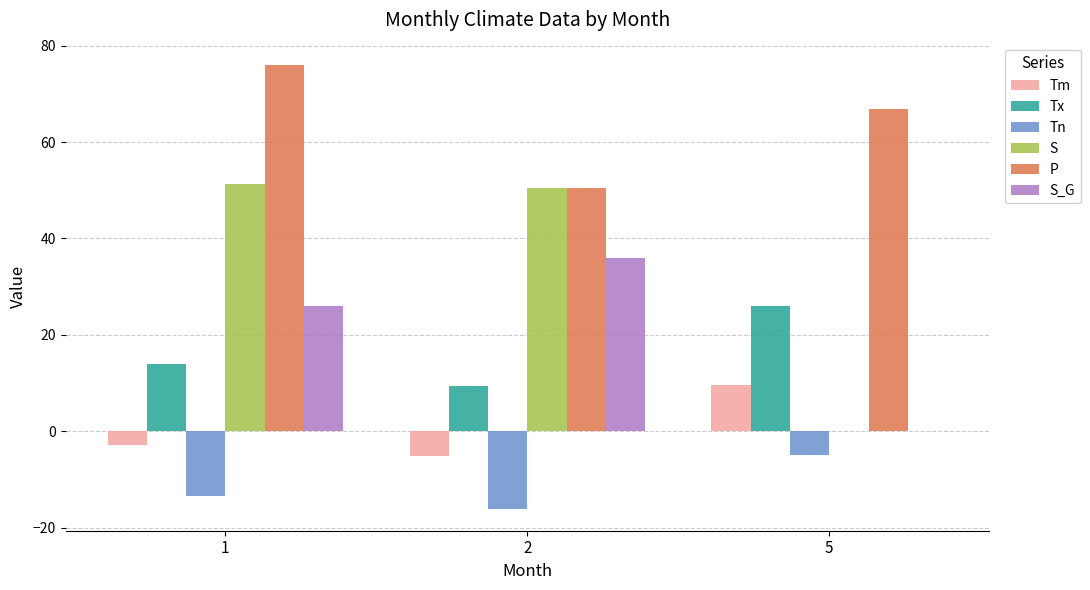

Between 1 and 2, which series saw the biggest shift?

P